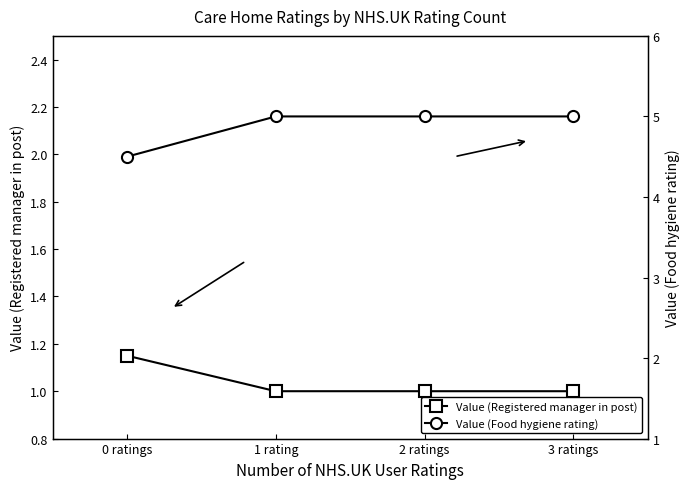

True or false: Value (Food hygiene rating) has a value of 2.5 at 2 ratings.

False